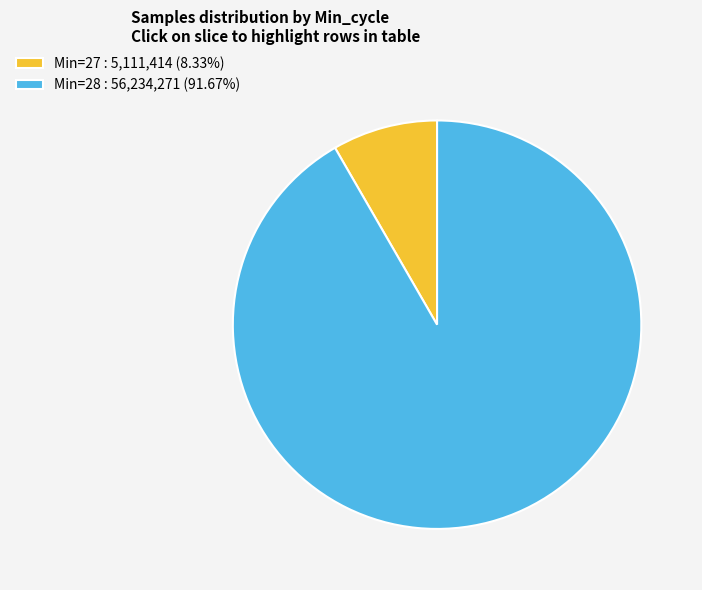

Is Min=28 : 56,234,271 (91.67%) the majority of the pie?

Yes